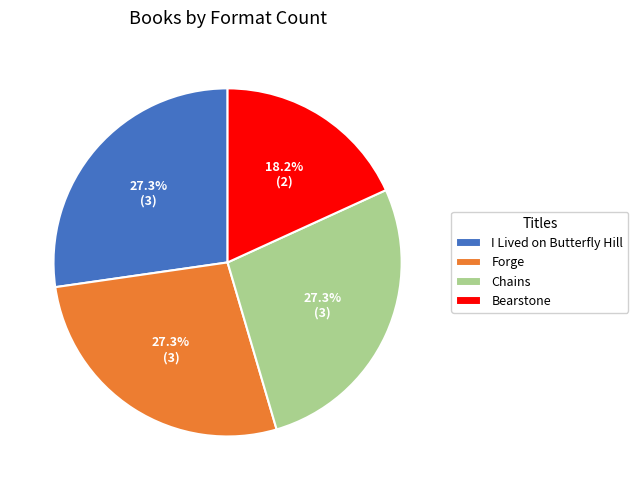

To the nearest percent, what portion does Bearstone represent?

18%